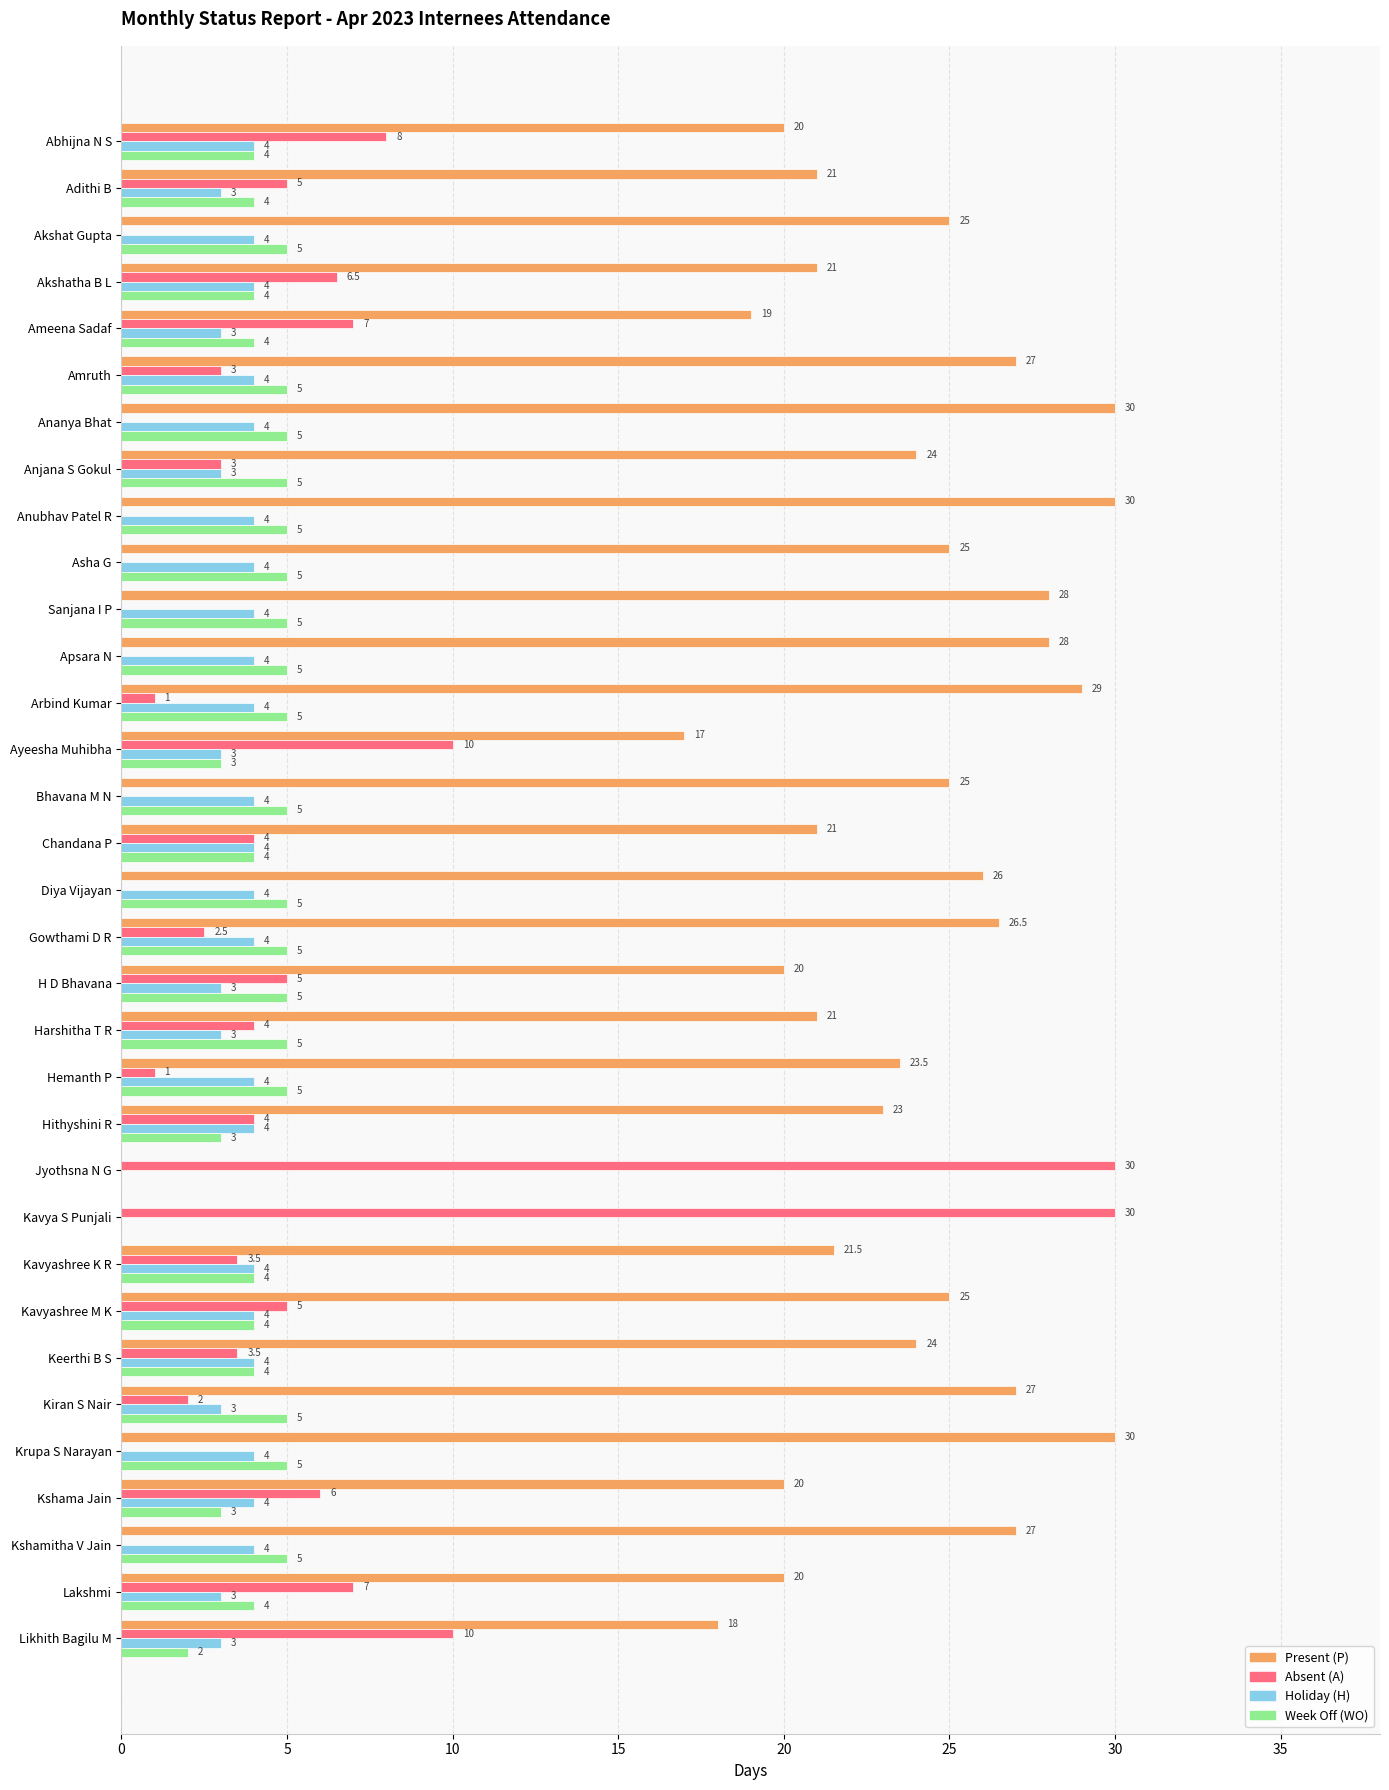

What is the maximum value shown in the chart?

30.0